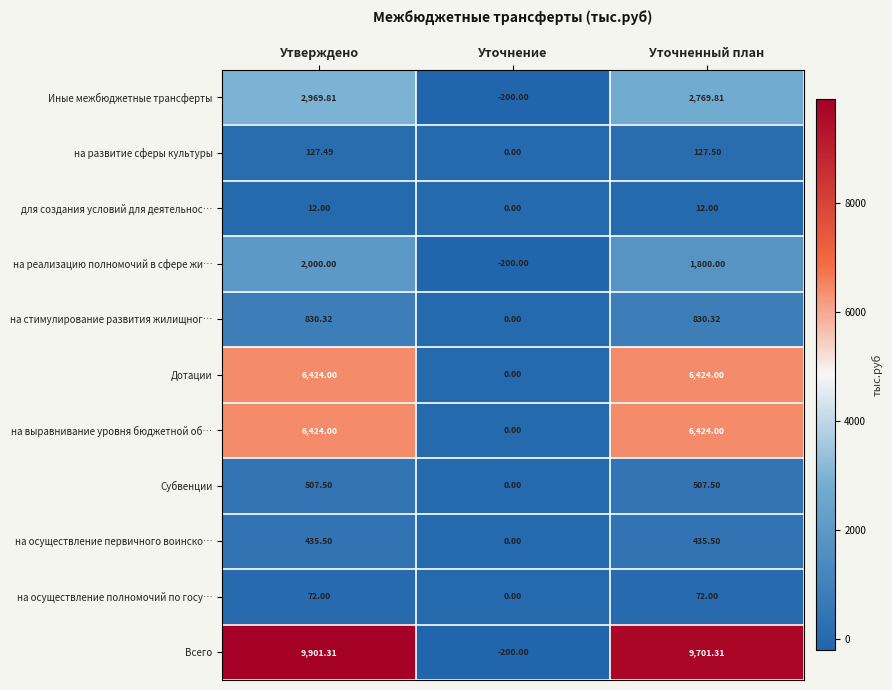

Which category has the lowest value across all series?

Уточнение